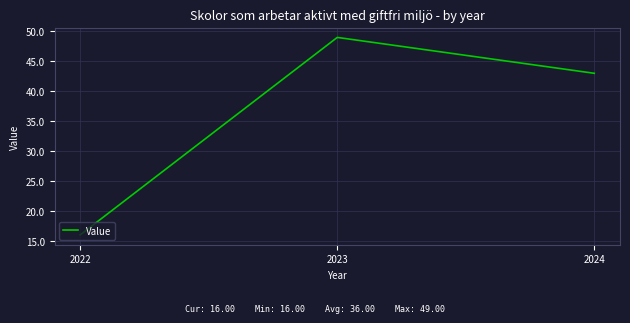

Count the values in the range 16 to 49.

3